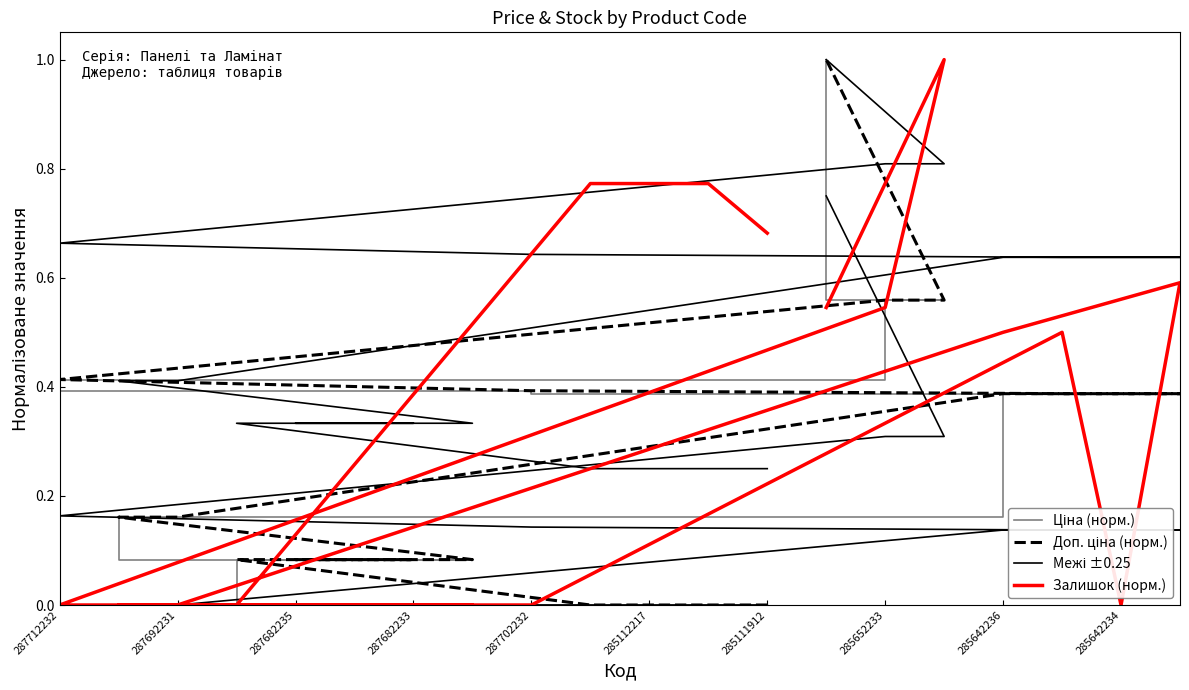

At how many categories does at least one series exceed 0?

20